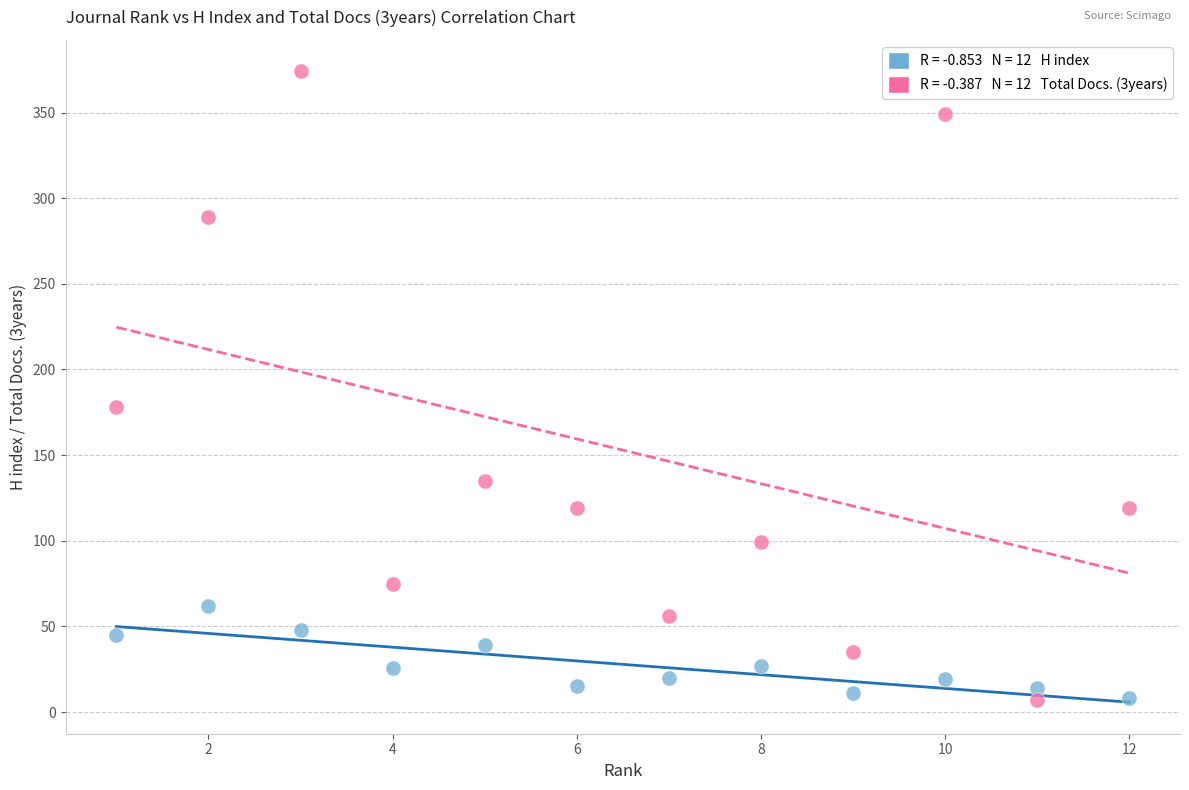

Across all data points, what is the range of X values (max minus min)?

11